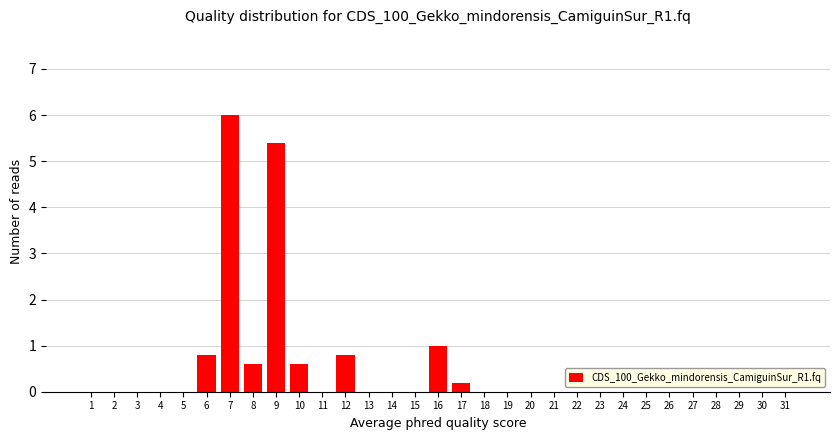

Is it true that the value at 28 is -3.6?

False